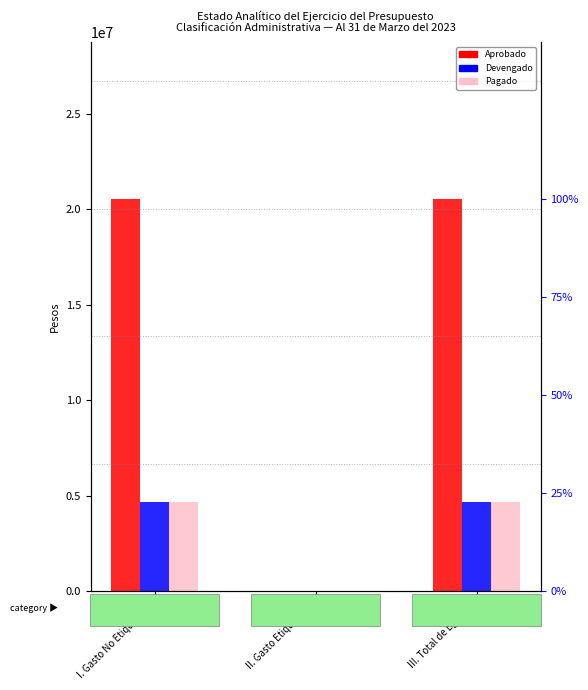

How many bars are there in each group?

3